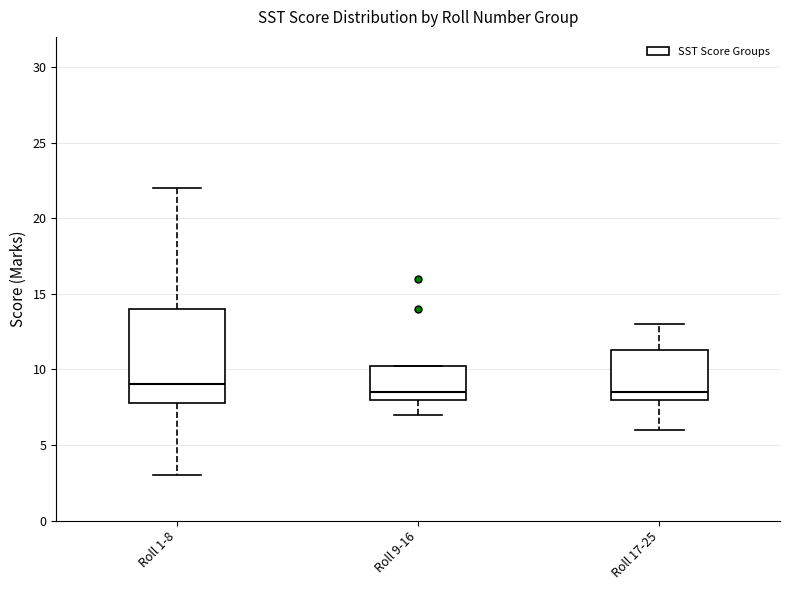

Comparing the boxes themselves (not the whiskers), which one is the tallest?

Roll 1-8